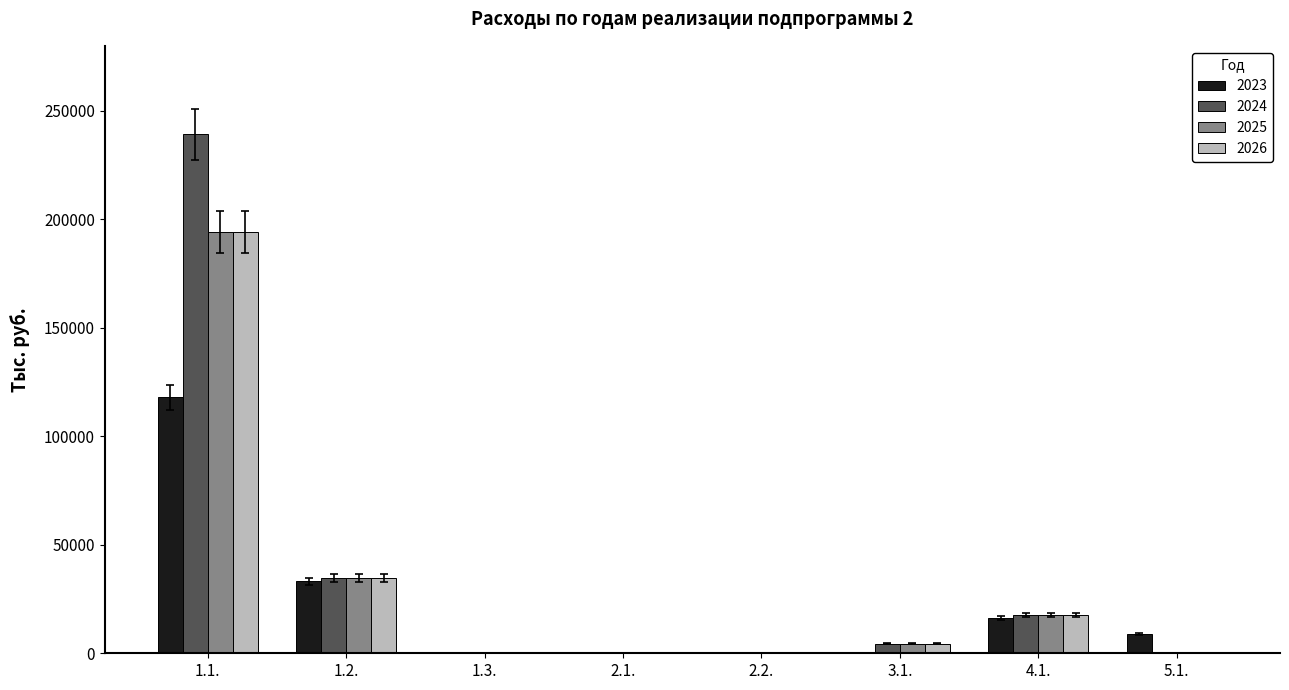

What is the average value of the 2023 series?

22008.2